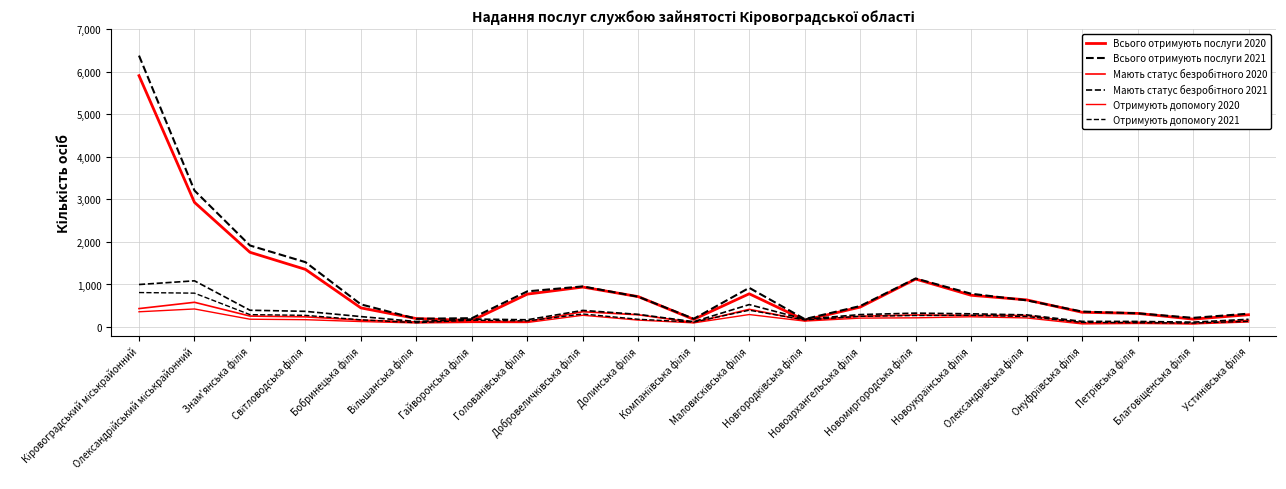

Rank the series by their maximum value, from lowest to highest.

Отримують допомогу 2020, Мають статус безробітного 2020, Отримують допомогу 2021, Мають статус безробітного 2021, Всього отримують послуги 2020, Всього отримують послуги 2021